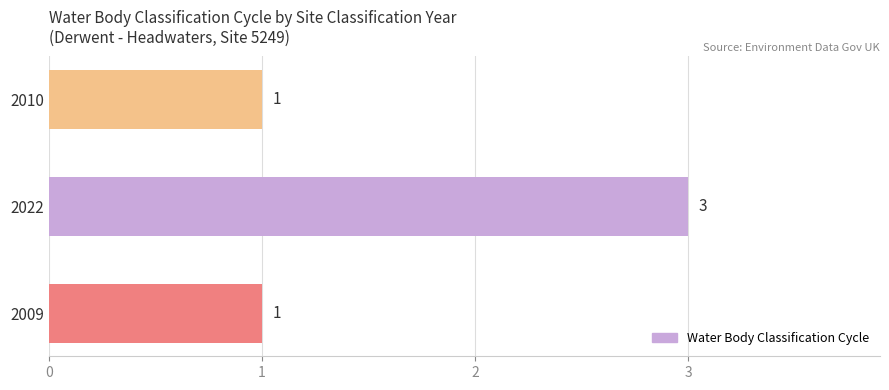

Which has a higher value, 2009 or 2022?

2022